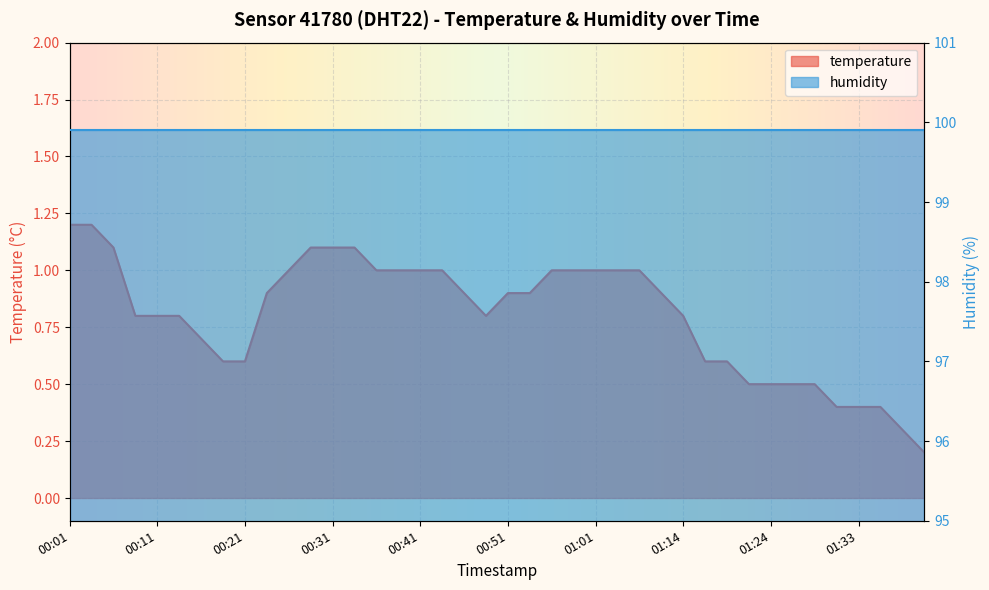

At which label is the value closest to 0?

01:41